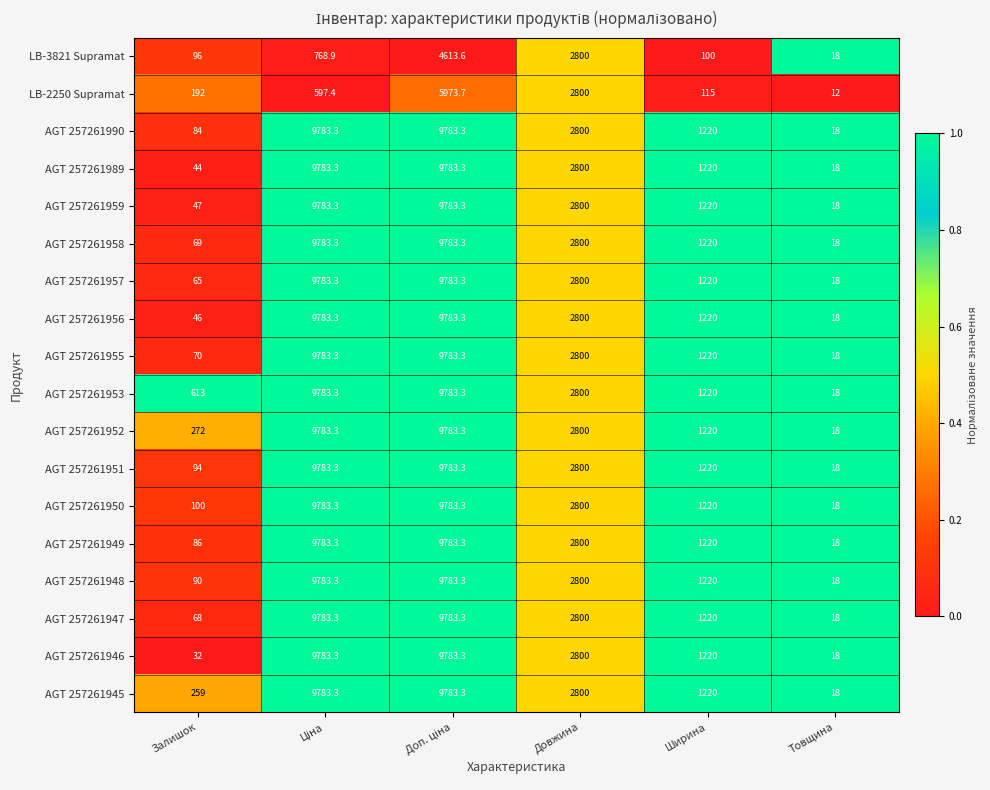

What is the maximum value for AGT 257261950?

9783.3